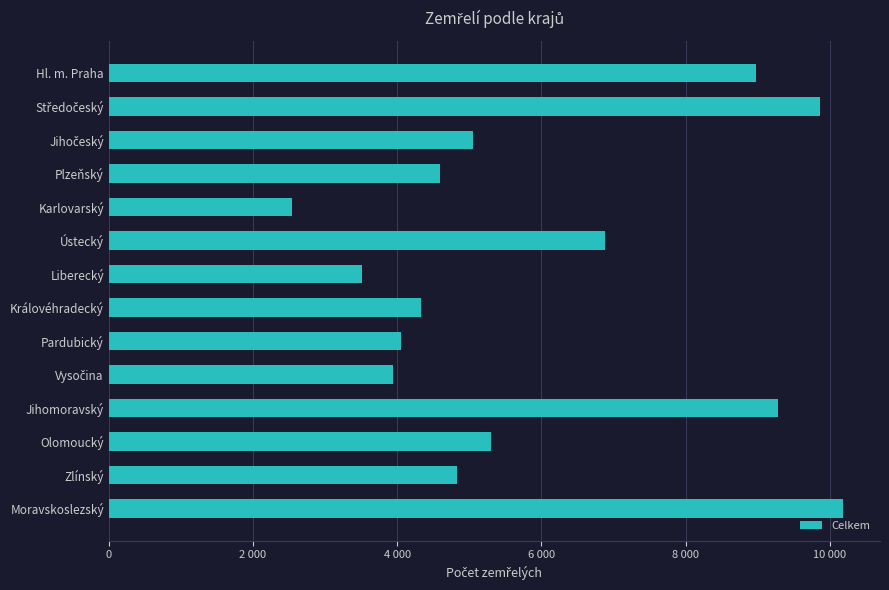

What is the greatest value displayed?

10188